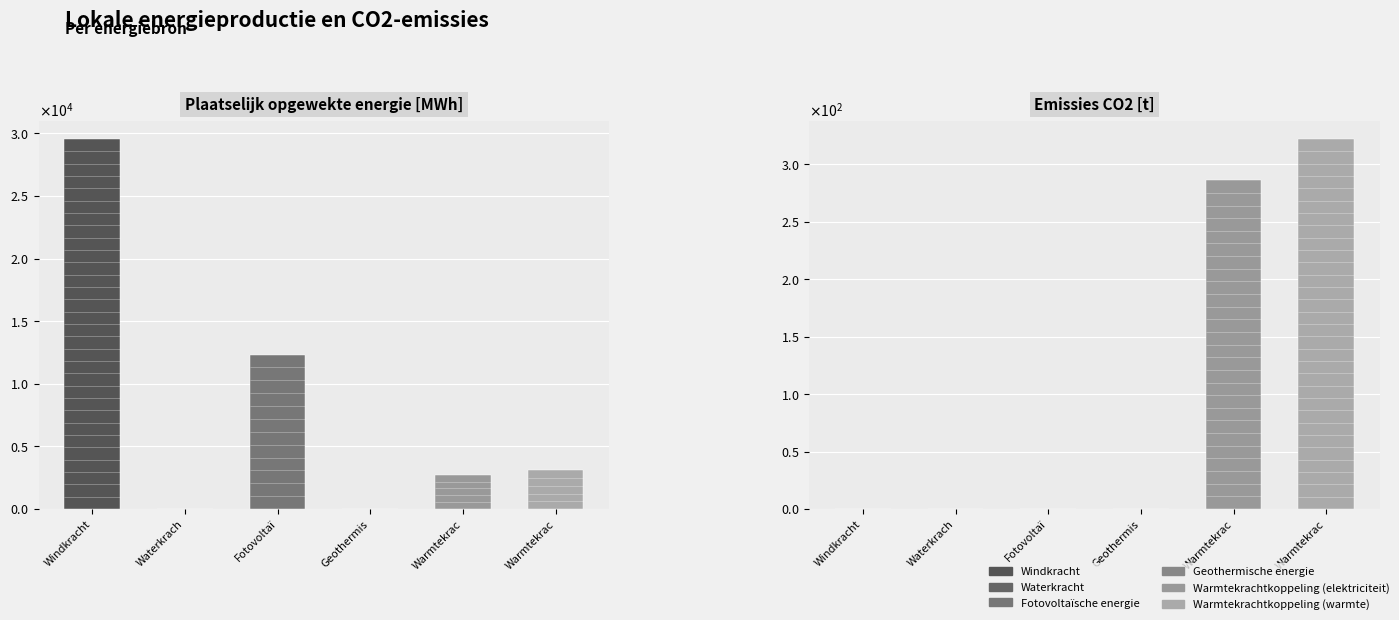

Reading left to right, what are all the values shown in this chart?

Windkracht: 29531.6	0.0
Waterkracht: 0.0	0.0
Fotovoltaïsche energie: 12323.6	0.0
Geothermische energie: 0.0	0.0
Warmtekrachtkoppeling (elektriciteit): 2733.8	286.2
Warmtekrachtkoppeling (warmte): 3075.5	322.0